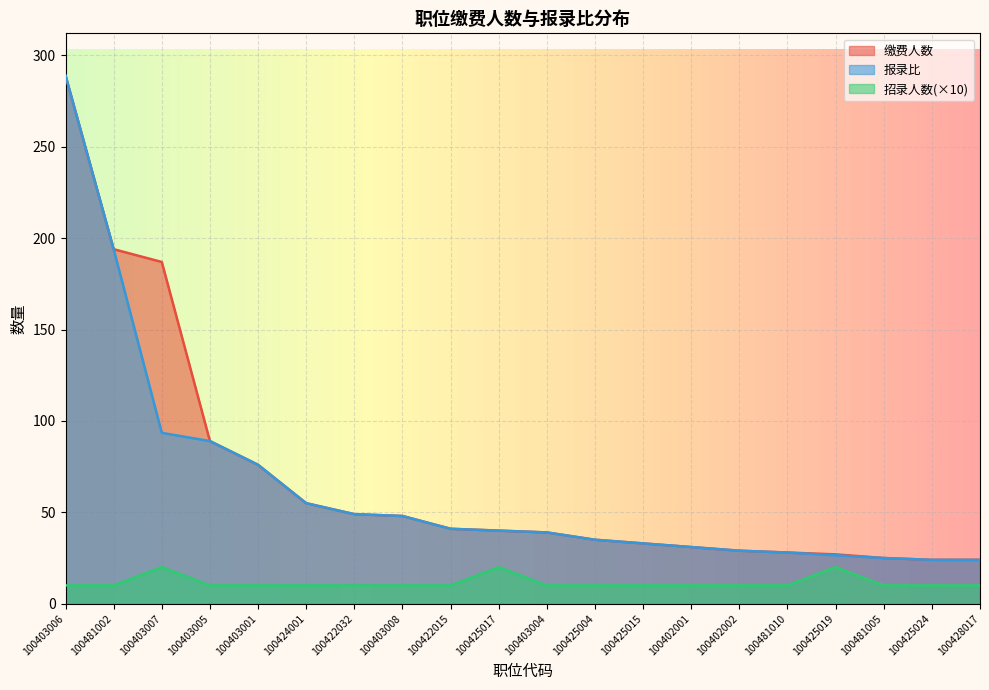

Reading left to right, extract all data points from this chart.

缴费人数: 289.0	194.0	187.0	89.0	76.0	55.0	49.0	48.0	41.0	40.0	39.0	35.0	33.0	31.0	29.0	28.0	27.0	25.0	24.0	24.0
招录人数: 10.0	10.0	20.0	10.0	10.0	10.0	10.0	10.0	10.0	20.0	10.0	10.0	10.0	10.0	10.0	10.0	20.0	10.0	10.0	10.0
报录比: 289.0	194.0	93.5	89.0	76.0	55.0	49.0	48.0	41.0	40.0	39.0	35.0	33.0	31.0	29.0	28.0	26.5	25.0	24.0	24.0